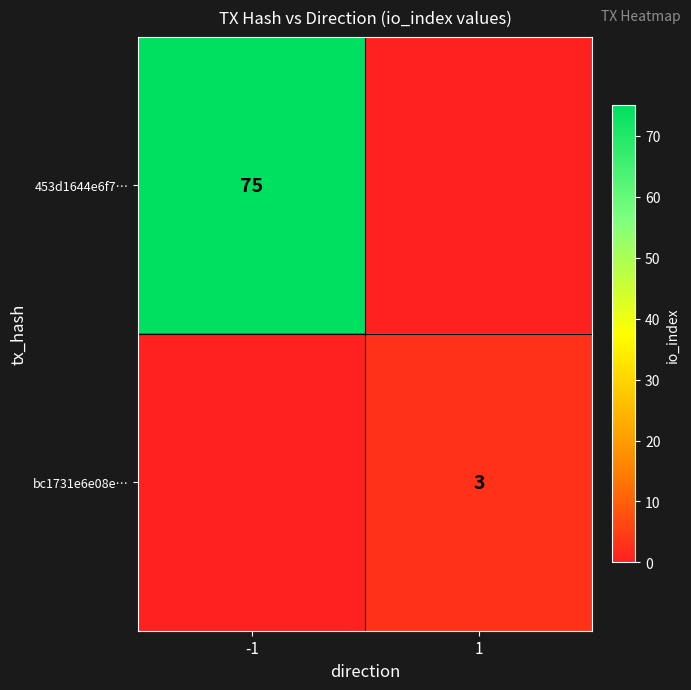

The 453d1644e6f7… series shows 46 at -1. True or false?

False